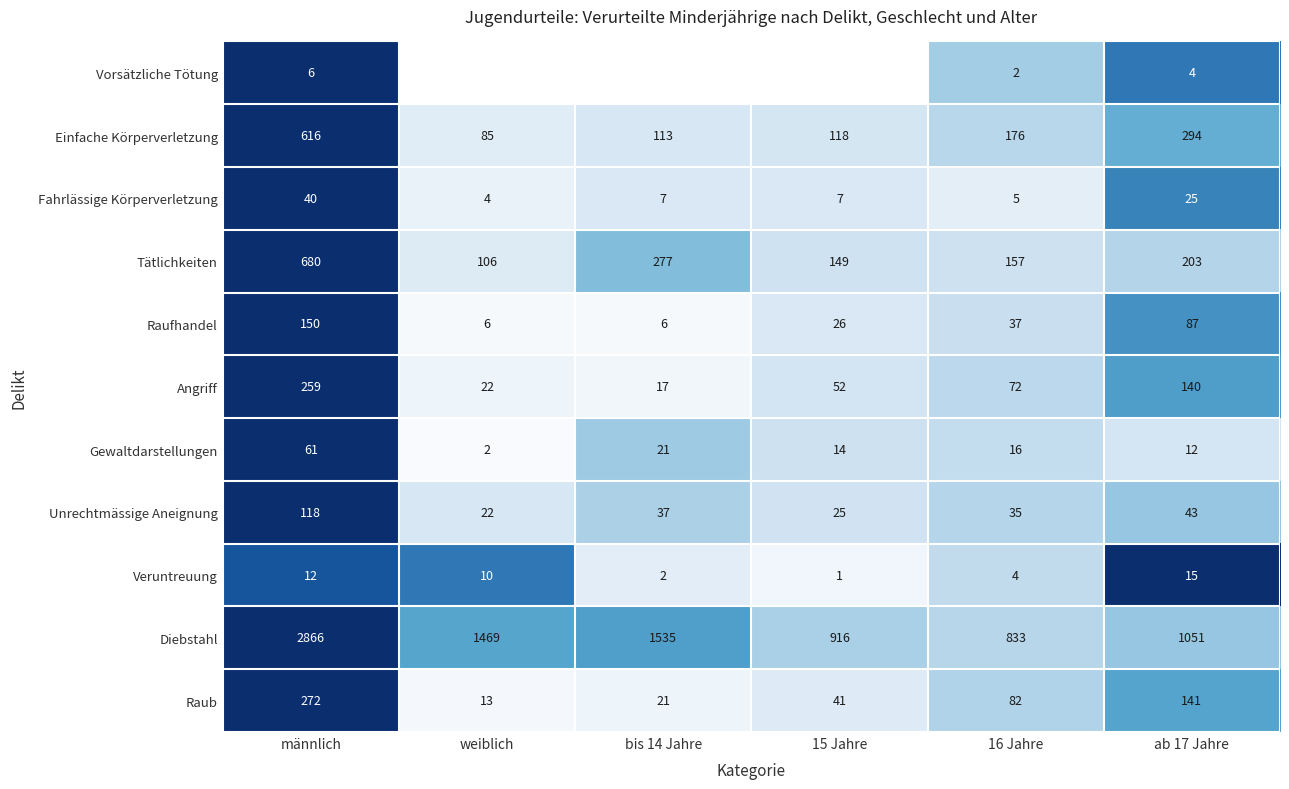

What is the average value of the Einfache Körperverletzung series?

234